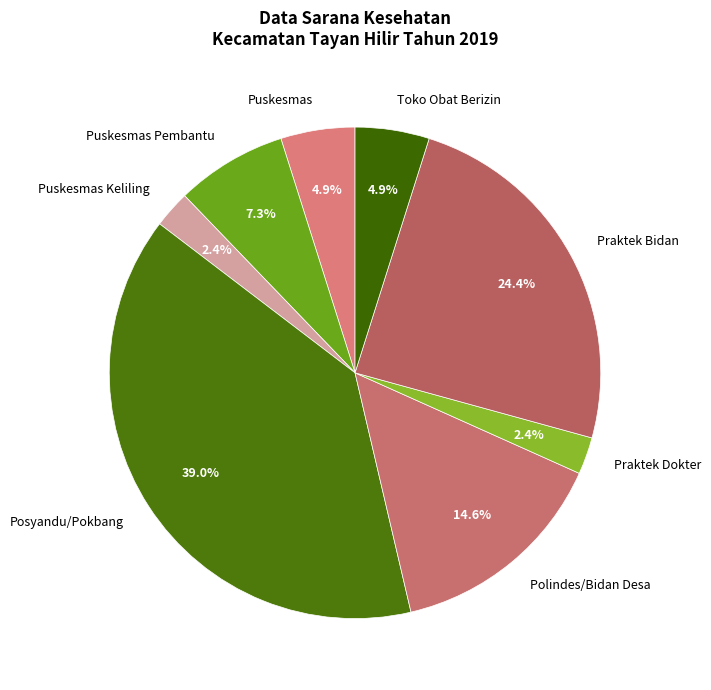

True or false: Posyandu/Pokbang accounts for 39% of the total.

True